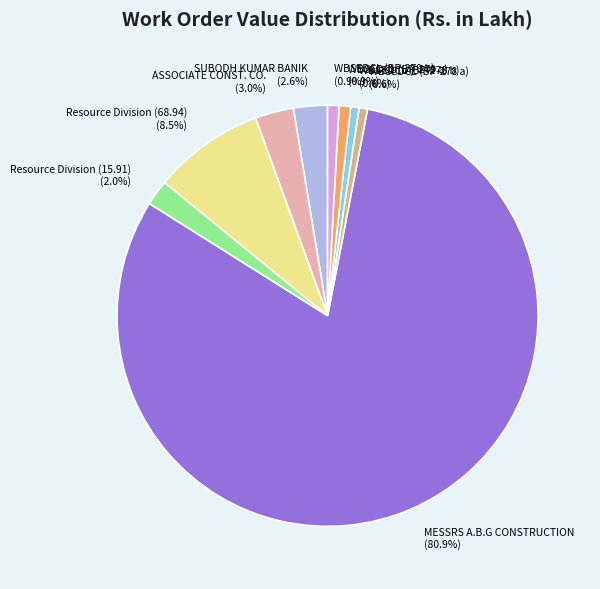

Is the sum of Resource Division (15.91) (2.0%) and WBSEDCL (BP-279 b) (0.9%) greater than half?

No